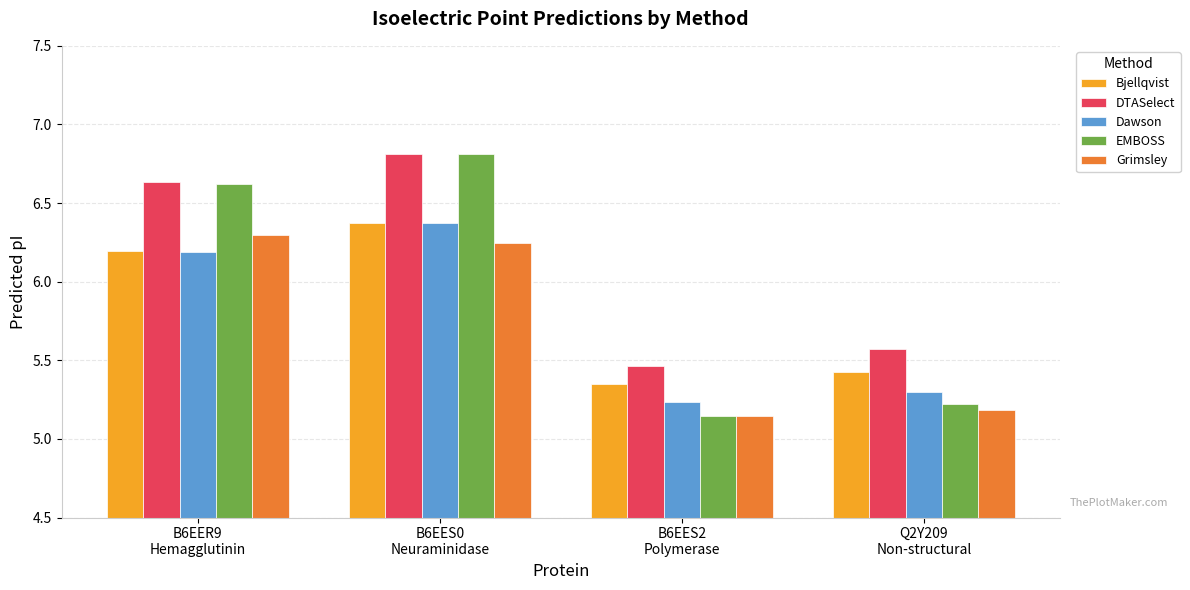

At which category is the sum across all series the highest?

B6EES0
Neuraminidase